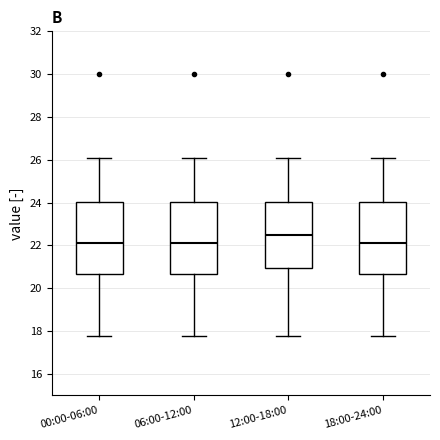

Where does the lower whisker of the box for 00:00-06:00 end on the y-axis? The values are not printed on the chart, so give them approximately, as read against the axis.

17.8